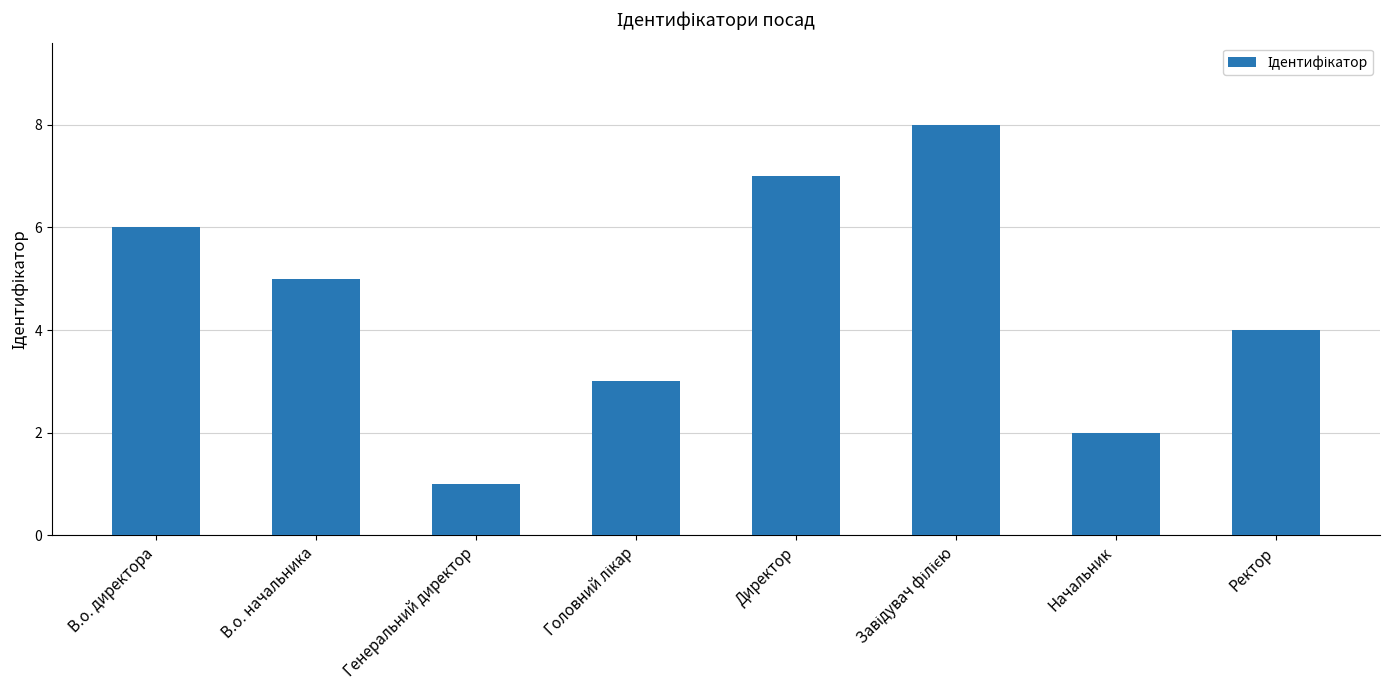

True or false: the data shows 6 at В.о. директора.

True